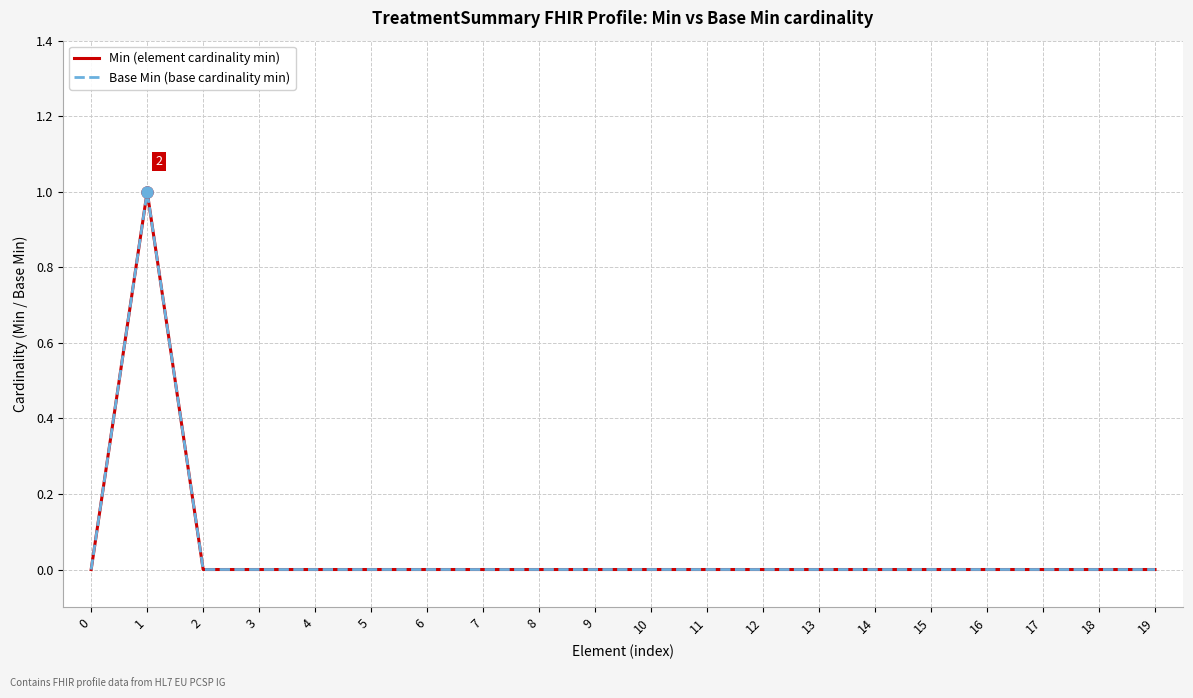

What is the difference between the maximum and second lowest values in the Base Min (base cardinality min) series?

1